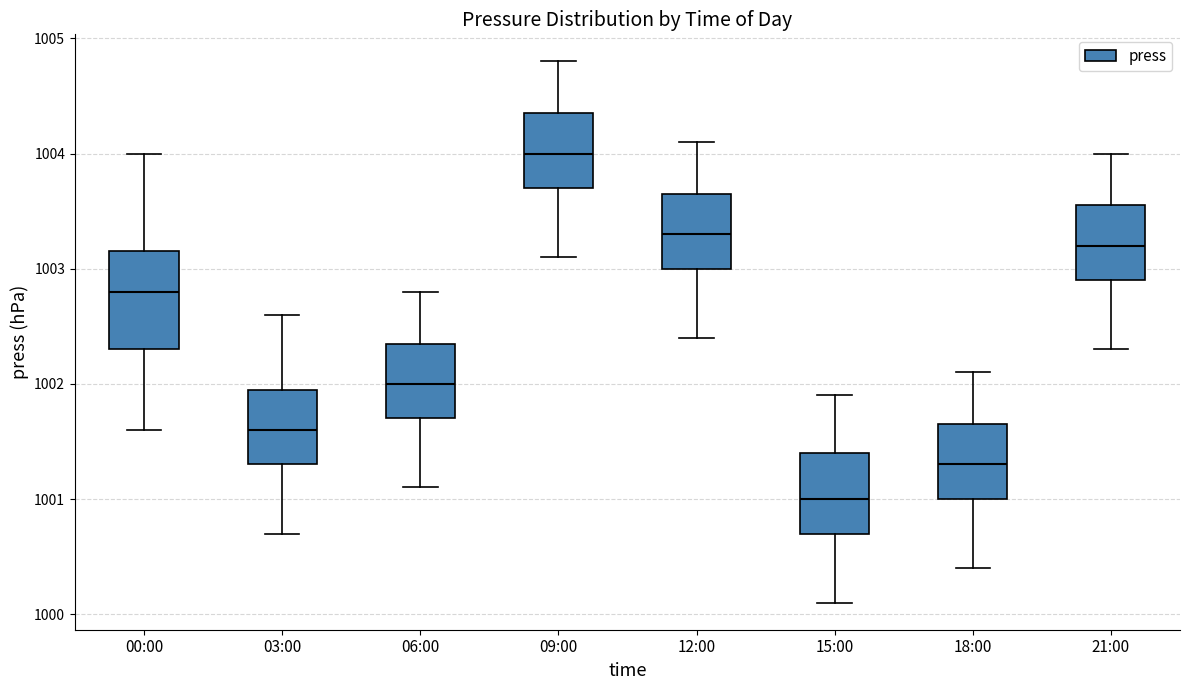

Reading left to right, transcribe this box plot: for each box, give where its median line is, the range the box spans, and where its two whiskers end, as read against the y-axis. The values are not printed on the chart, so give them approximately, as read against the axis.

00:00: median 1002.8, box 1002.3 to 1003.2, whiskers 1001.6 to 1004.0
03:00: median 1001.6, box 1001.3 to 1002.0, whiskers 1000.7 to 1002.6
06:00: median 1002.0, box 1001.7 to 1002.4, whiskers 1001.1 to 1002.8
09:00: median 1004.0, box 1003.7 to 1004.4, whiskers 1003.1 to 1004.8
12:00: median 1003.3, box 1003.0 to 1003.7, whiskers 1002.4 to 1004.1
15:00: median 1001.0, box 1000.7 to 1001.4, whiskers 1000.1 to 1001.9
18:00: median 1001.3, box 1001.0 to 1001.7, whiskers 1000.4 to 1002.1
21:00: median 1003.2, box 1002.9 to 1003.6, whiskers 1002.3 to 1004.0